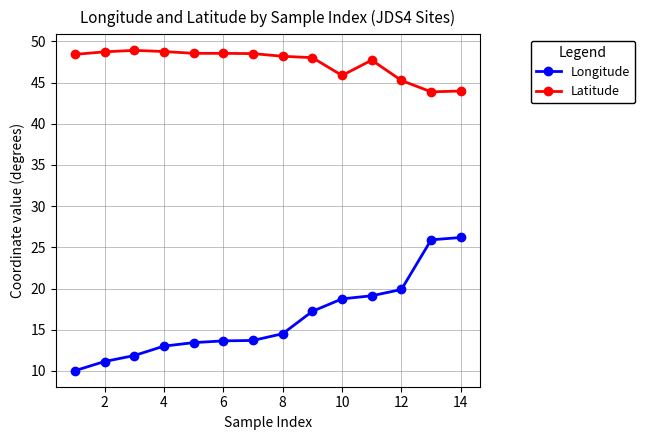

True or false: Longitude and Latitude cross at least once.

False